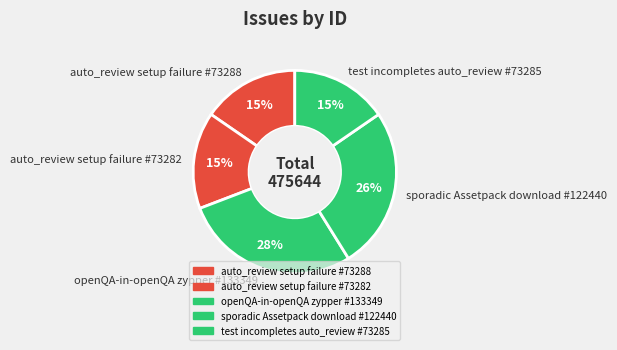

Is there a majority slice in this chart?

No